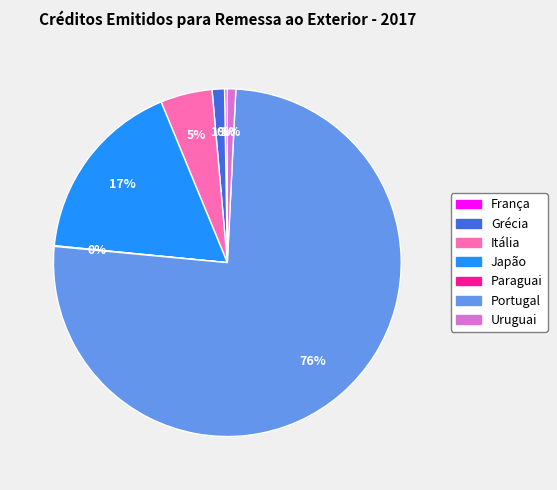

Combined, do Japão and Grécia account for over 50%?

No